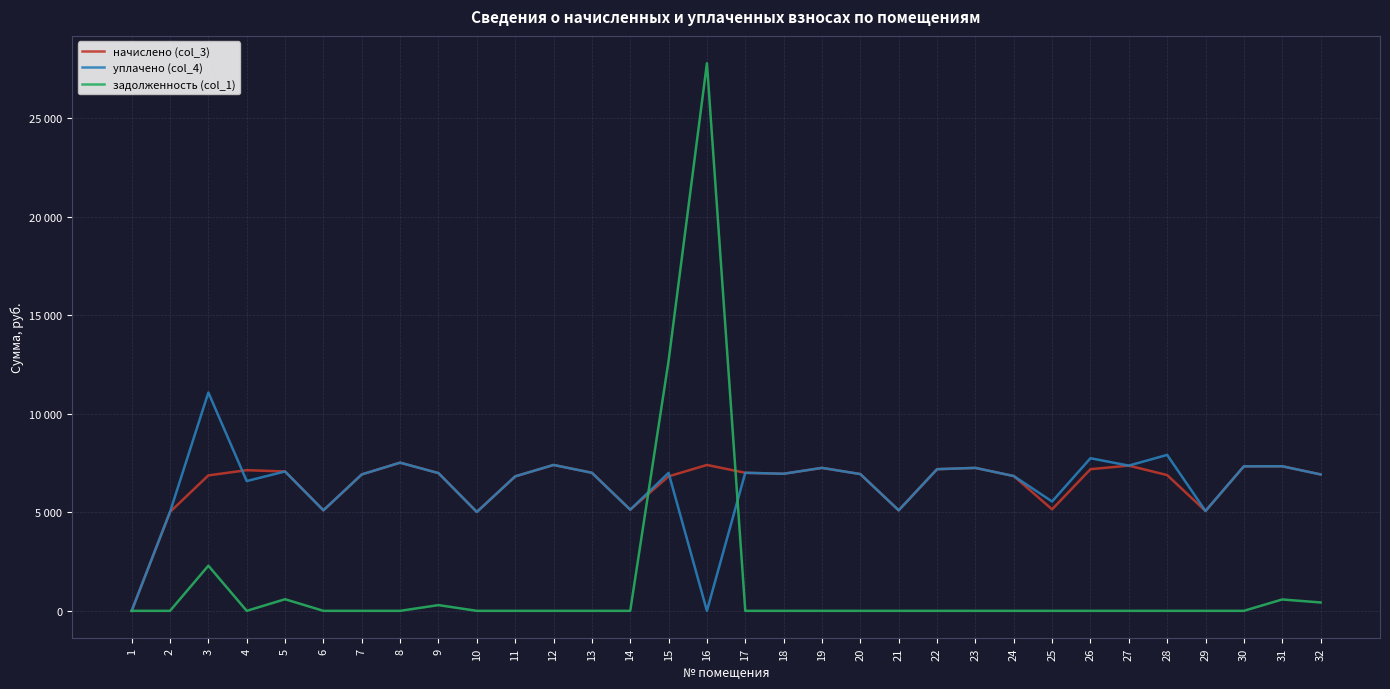

What is the average value of the начислено (col_3) series?

6438.1